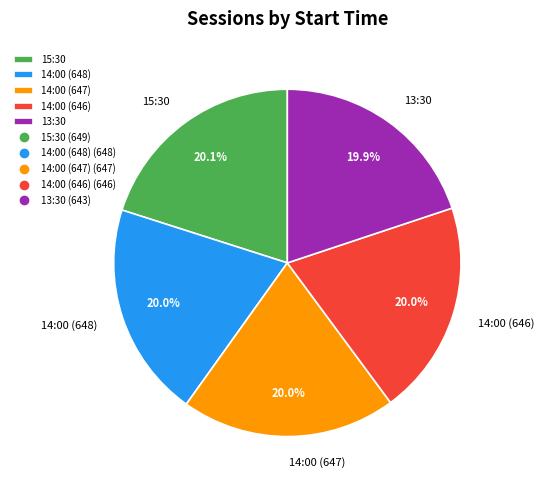

How much of the chart is everything except 14:00 (647)?

80.0%